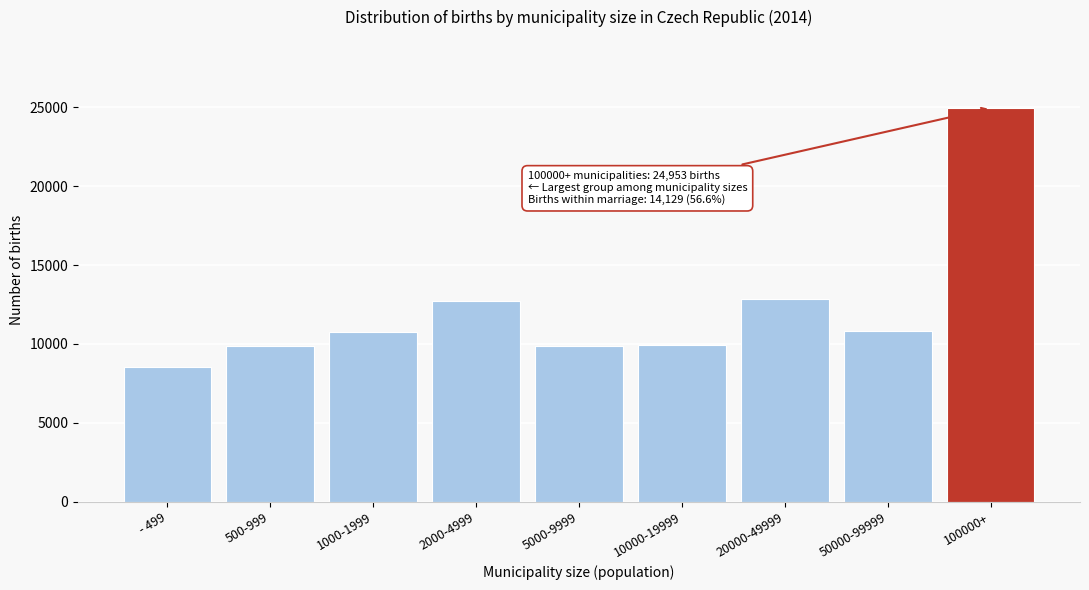

What is the label of the 5th bar from the left?

5000-9999